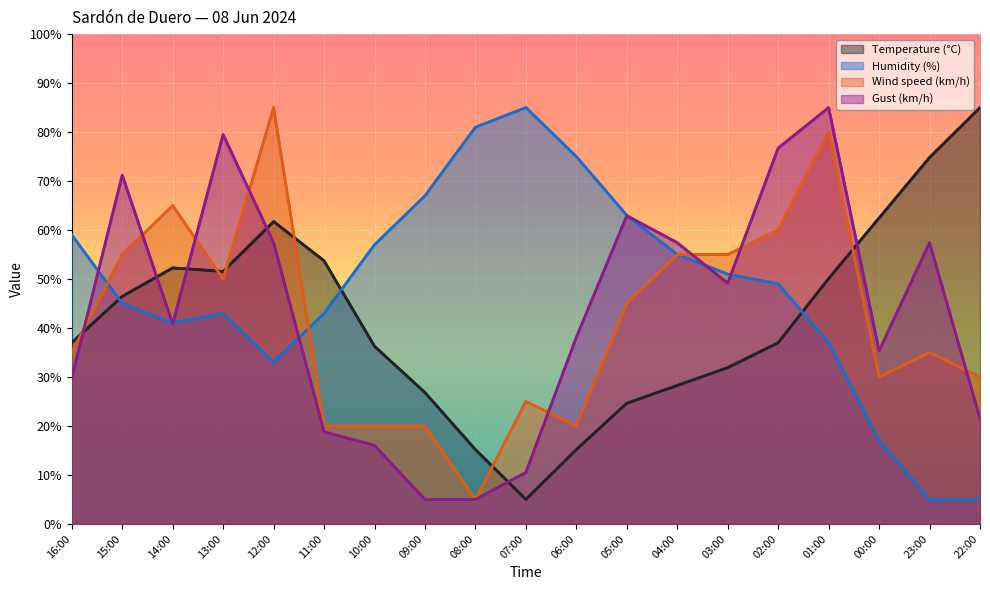

After their last crossing, which series has the higher values: Gust (km/h) or Humidity (%)?

Gust (km/h)